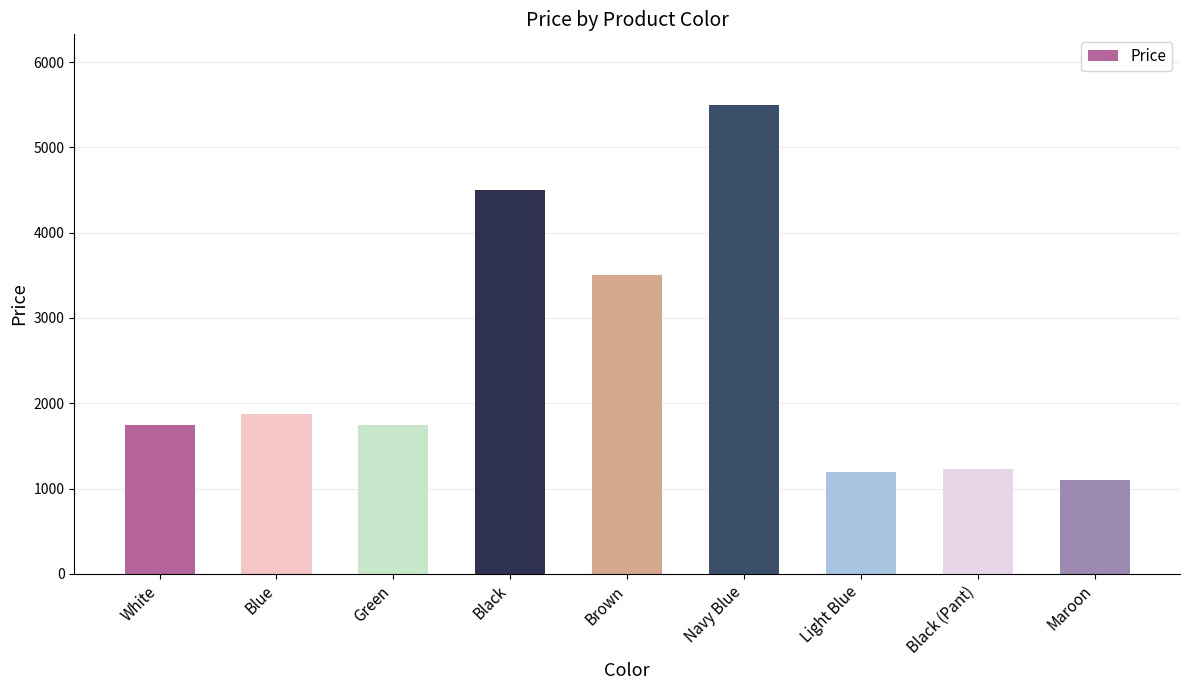

What is the difference between the values at White and Black?

2750